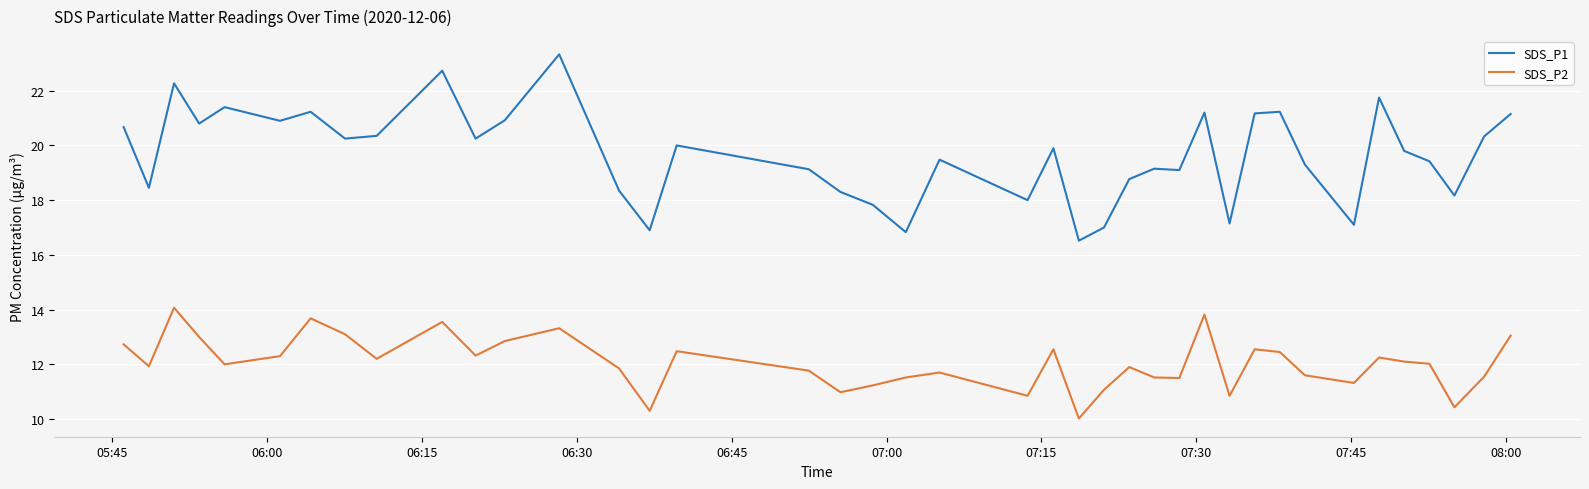

True or false: SDS_P1 and SDS_P2 intersect in this chart.

False